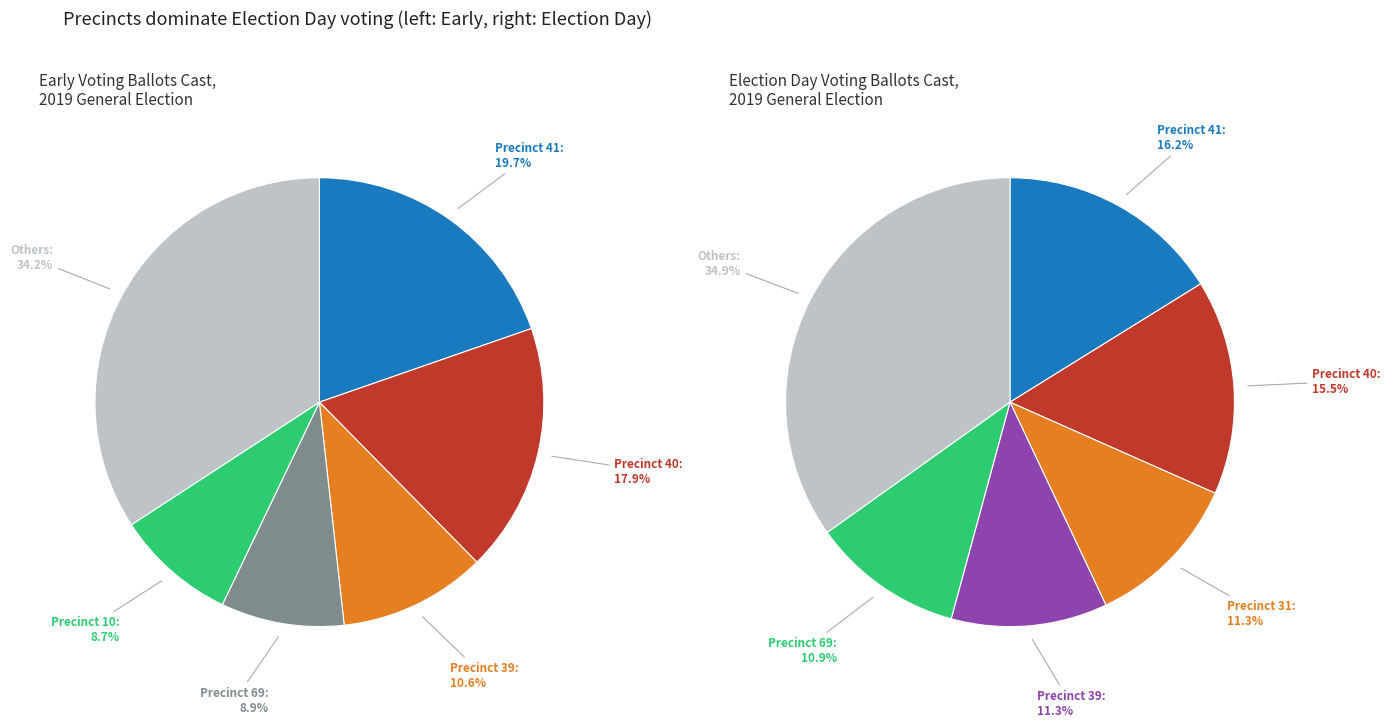

Does 34 account for over 50% of the chart?

No